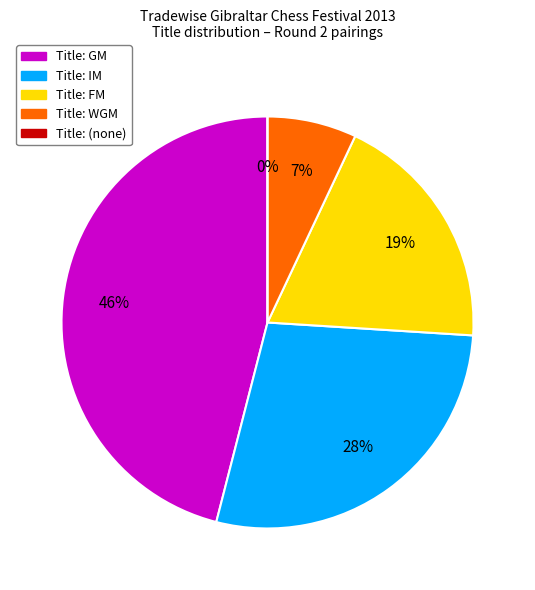

What percentage is NOT represented by WGM?

93.0%